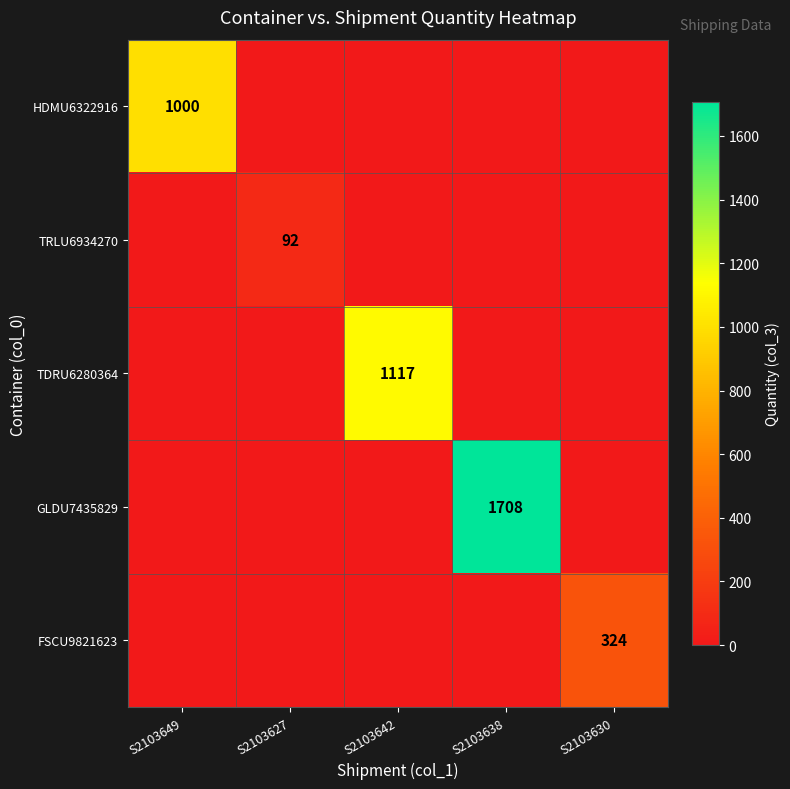

Is the value of TRLU6934270 at S2103630 greater than the value of GLDU7435829 at S2103630?

No